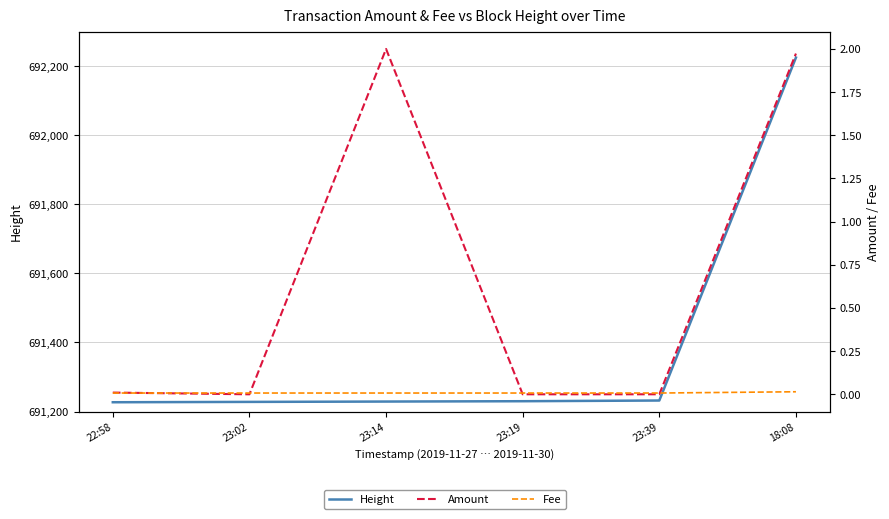

Count the number of categories in the chart.

6